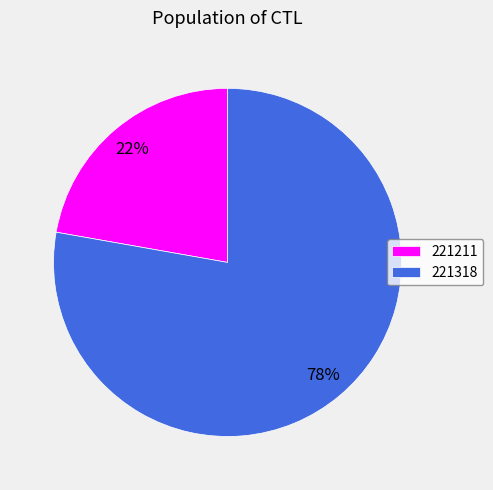

Which slice represents more than half of the pie?

221318